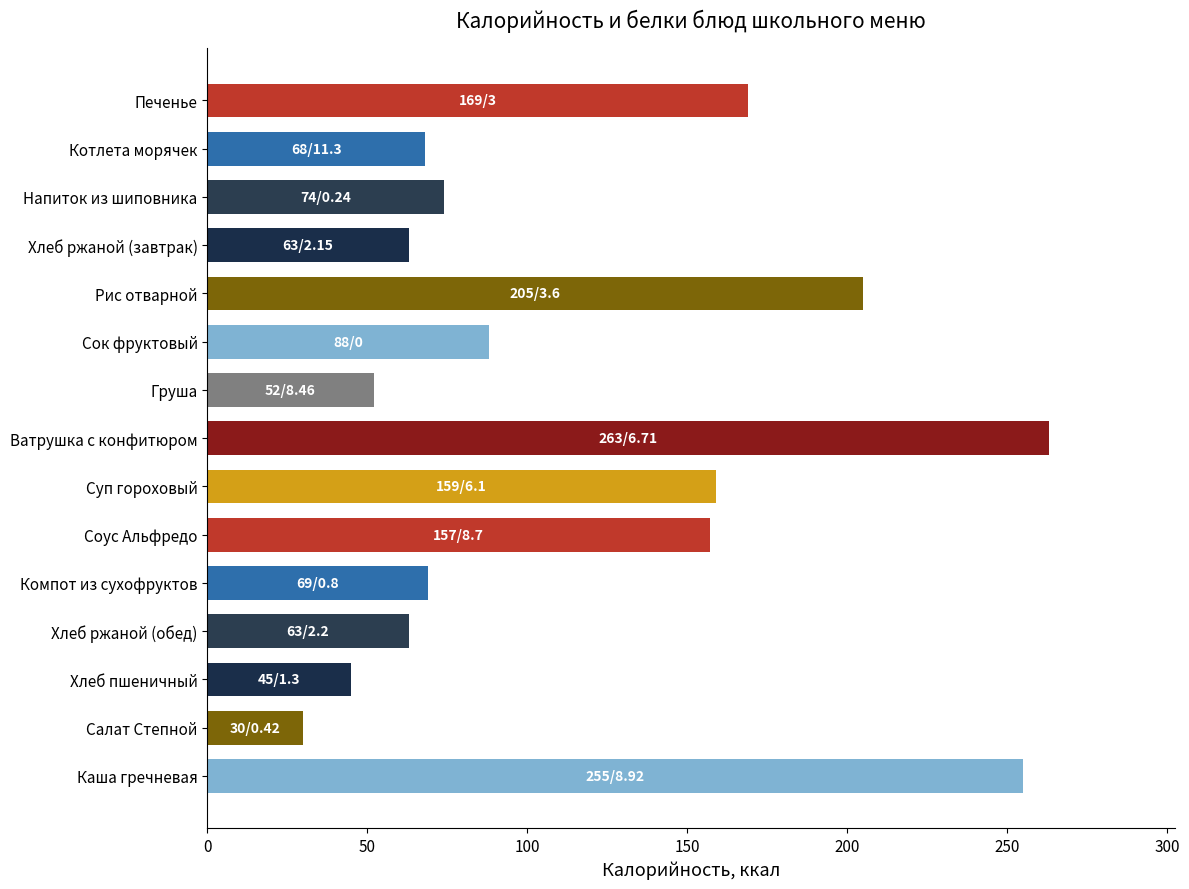

What position from the top is Ватрушка с конфитюром?

8